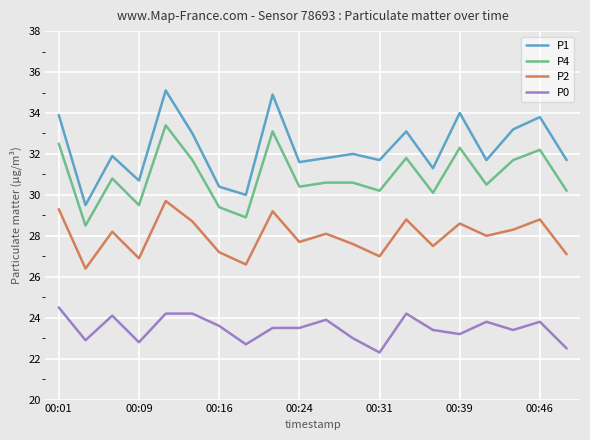

Which series has the largest total across all categories?

P1